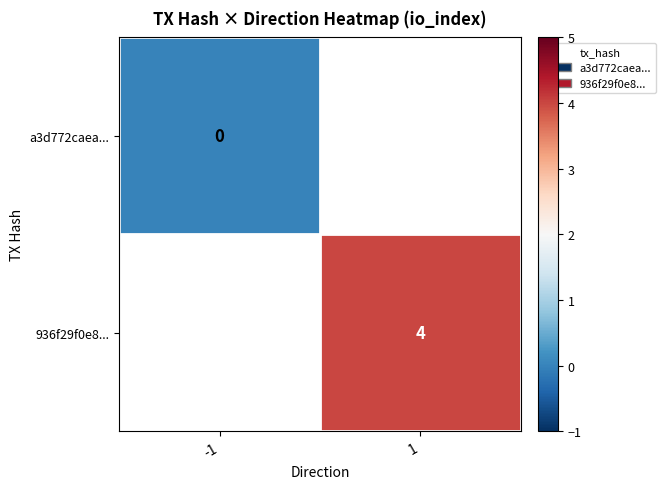

Is it true that 936f29f0e8... equals 4 at 1?

True